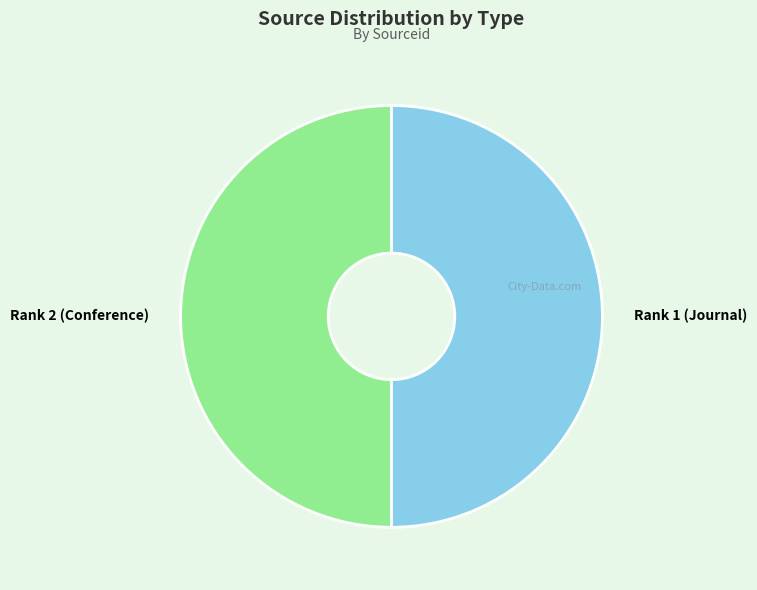

Is it true that Rank 1 (Journal) is 50% of the pie?

True